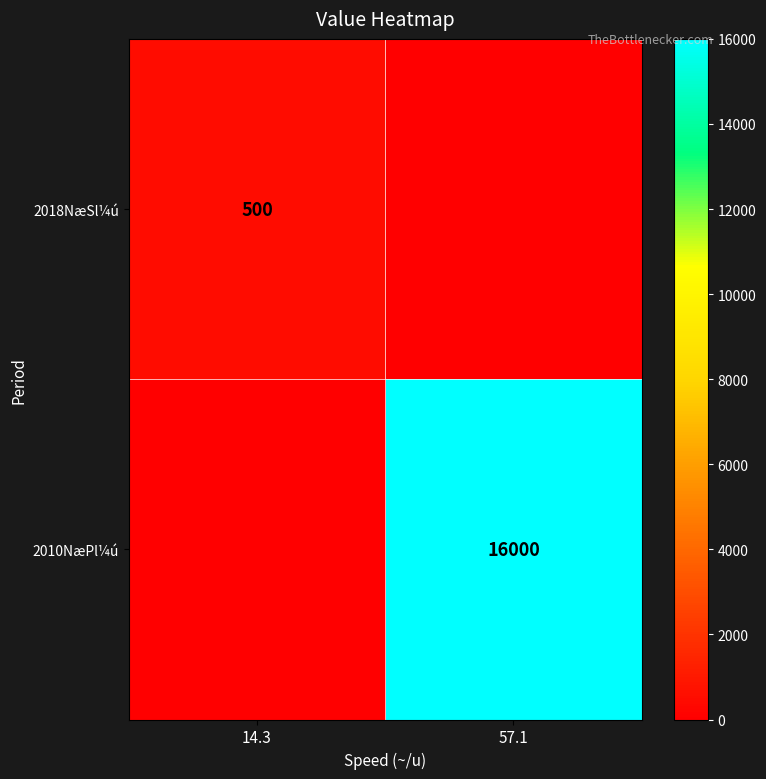

The 2010NæPl¼ú series shows 16000 at 57.1. True or false?

True